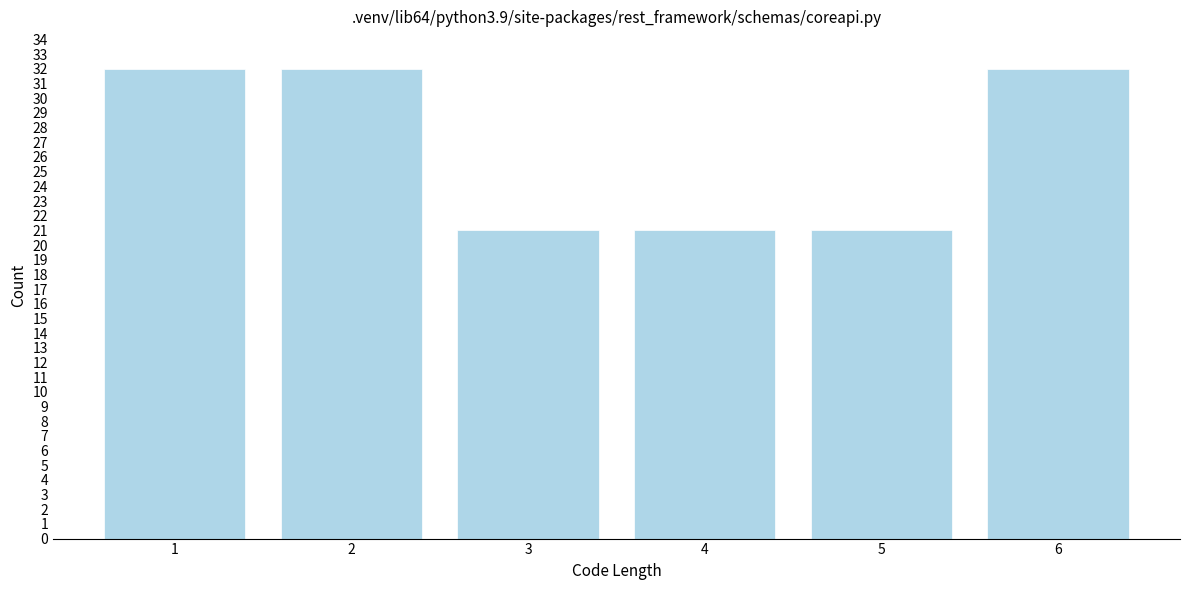

Reading left to right, transcribe all the data shown in this chart.

32	32	21	21	21	32